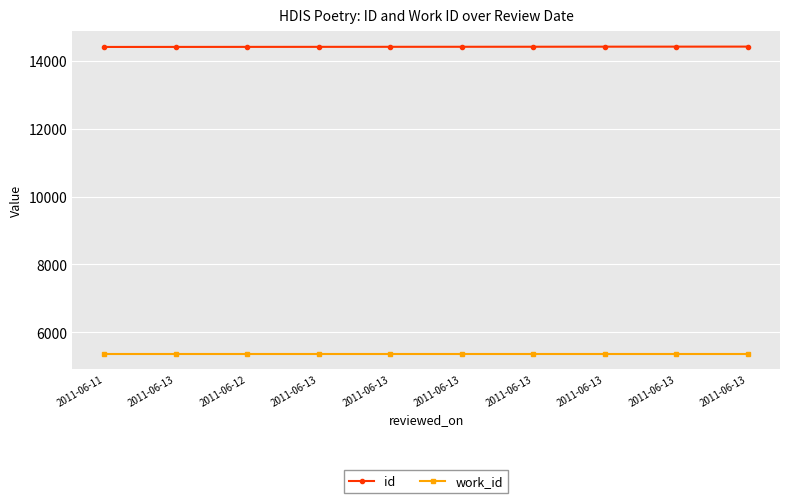

Which series has the largest total across all categories?

id